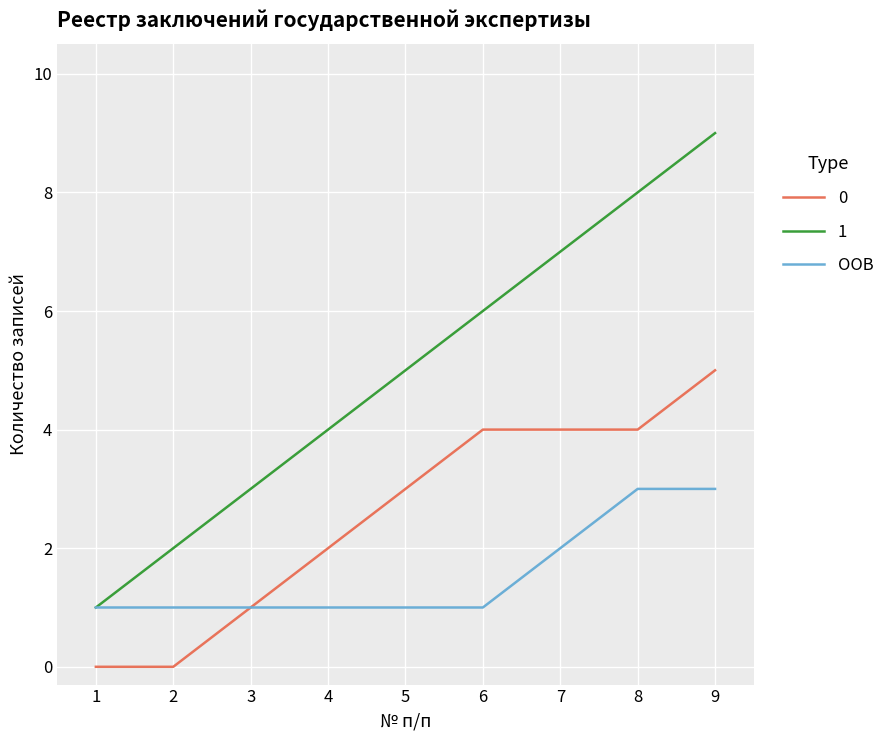

True or false: OOB has a value of 2 at 7.

True